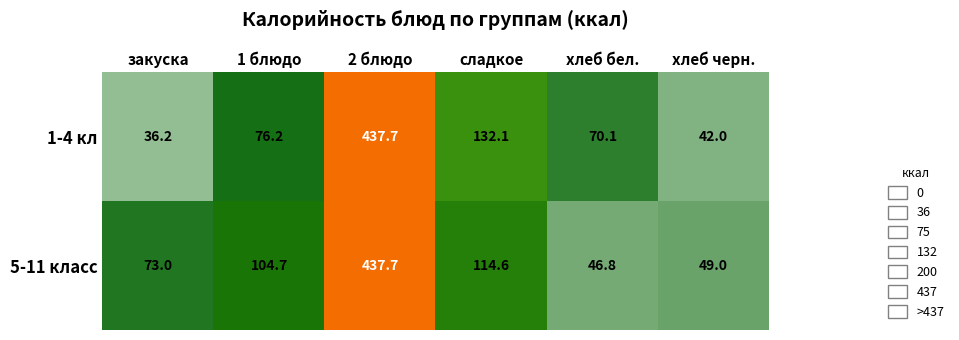

At how many categories does at least one series exceed 254?

1